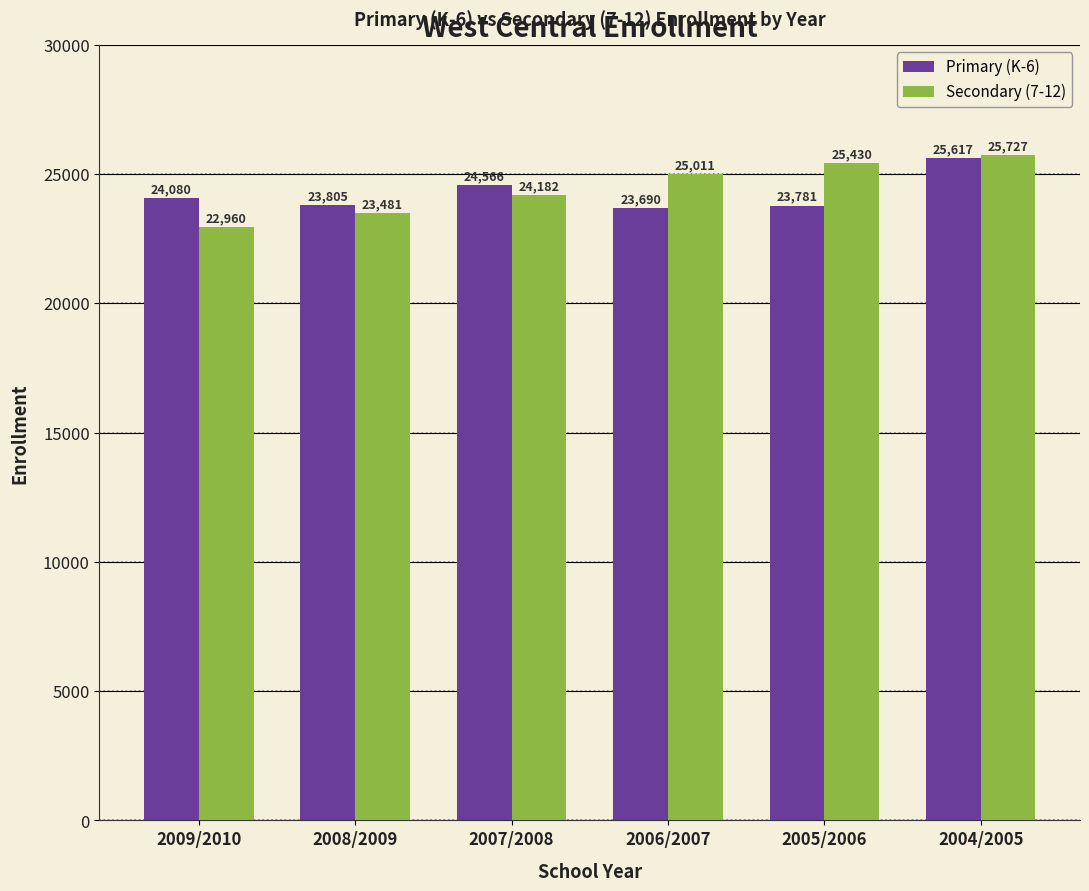

Read the Secondary (7-12) value at 2006/2007.

25011